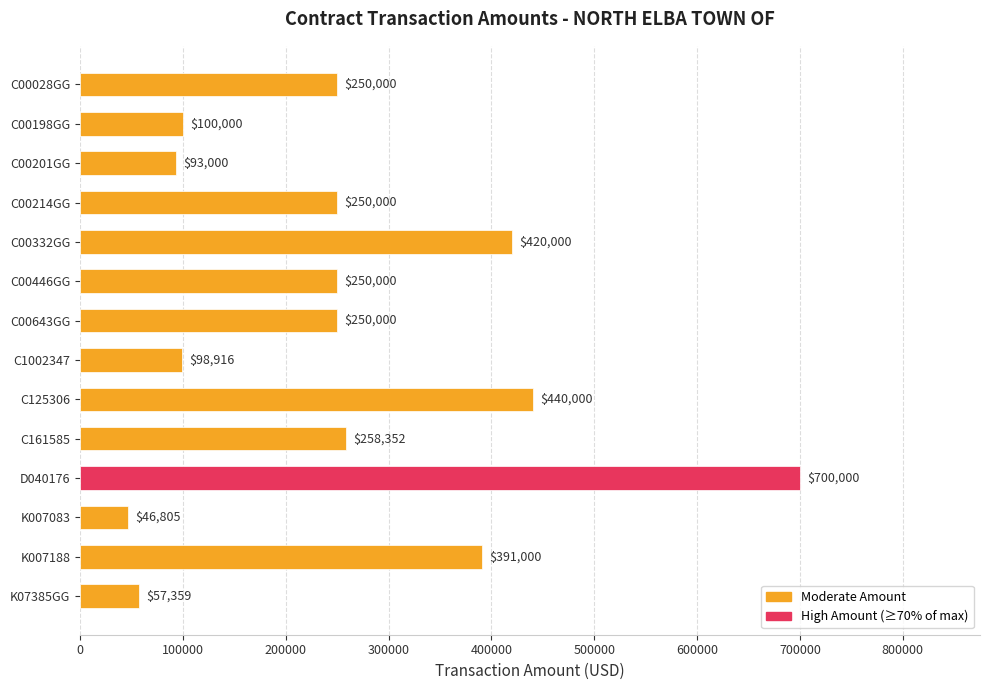

What is the difference between the maximum and minimum values?

653195